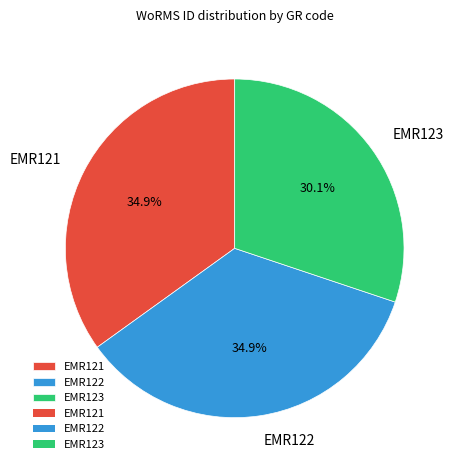

Is there any slice that represents more than half of the pie?

No